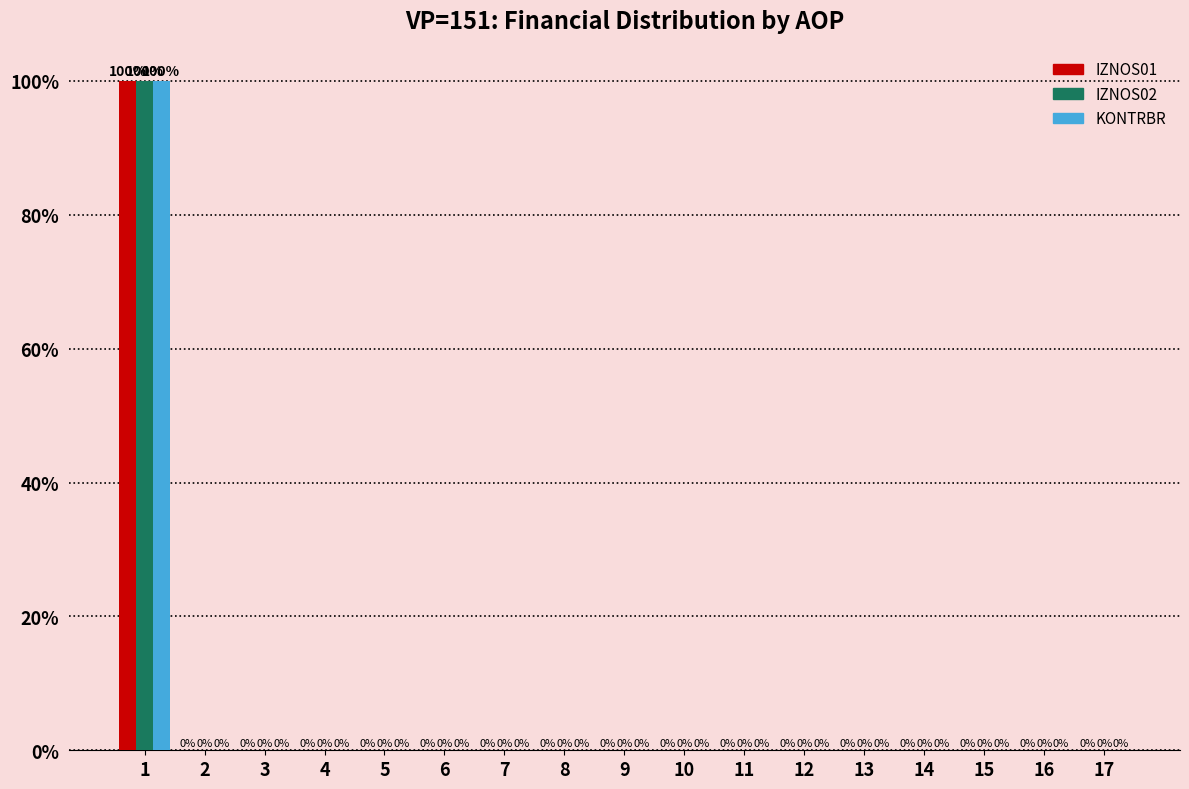

Reading left to right, list all the values displayed in this chart.

IZNOS01: 1=100	2=0	3=0	4=0	5=0	6=0	7=0	8=0	9=0	10=0	11=0	12=0	13=0	14=0	15=0	16=0	17=0
IZNOS02: 1=100	2=0	3=0	4=0	5=0	6=0	7=0	8=0	9=0	10=0	11=0	12=0	13=0	14=0	15=0	16=0	17=0
KONTRBR: 1=100	2=0	3=0	4=0	5=0	6=0	7=0	8=0	9=0	10=0	11=0	12=0	13=0	14=0	15=0	16=0	17=0